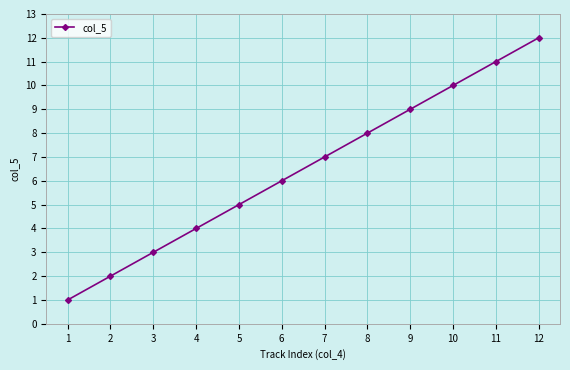

True or false: there are more than 1 points higher than both neighbors.

False